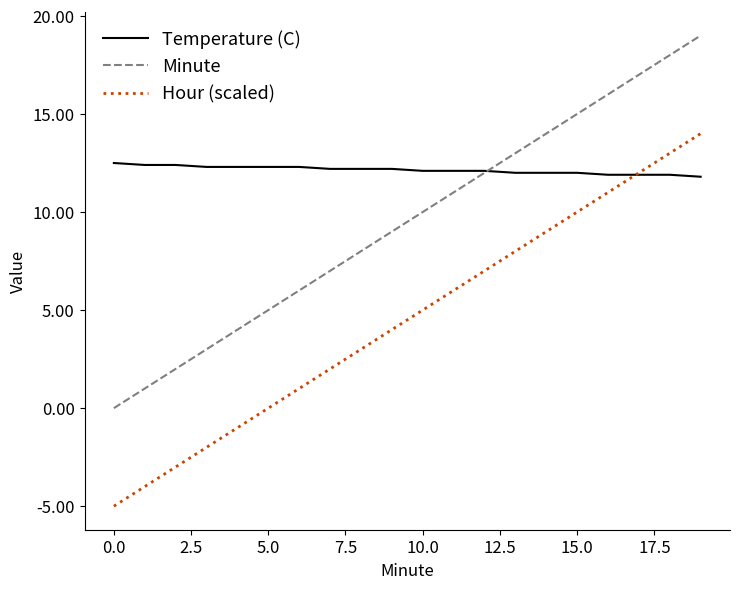

What is the maximum value shown in the chart?

19.0